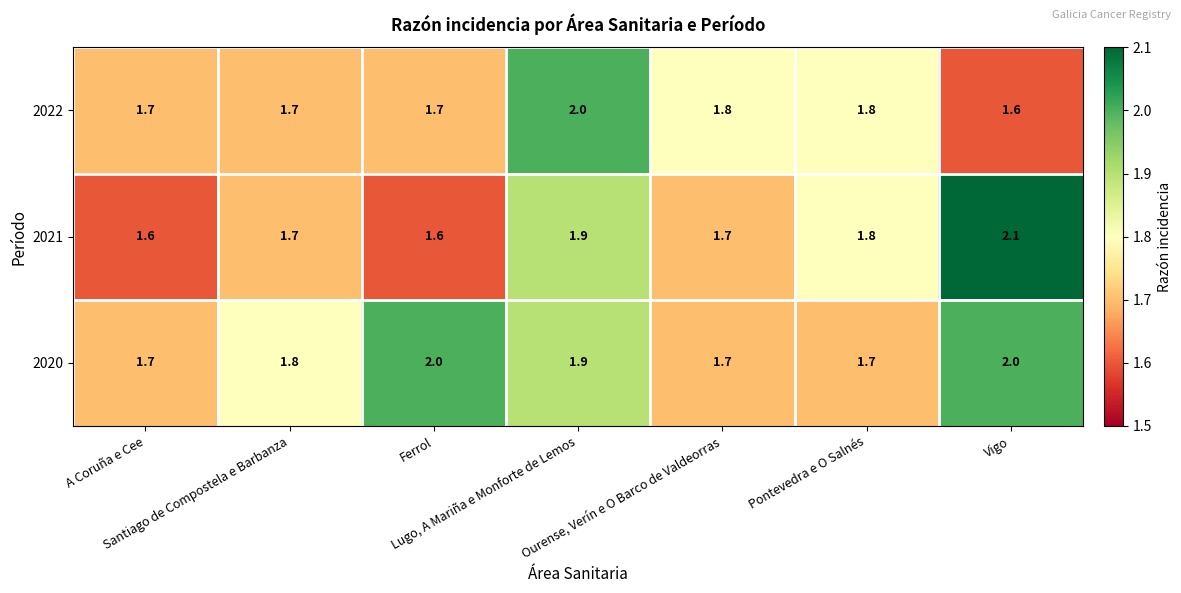

What is the smallest value displayed?

1.6